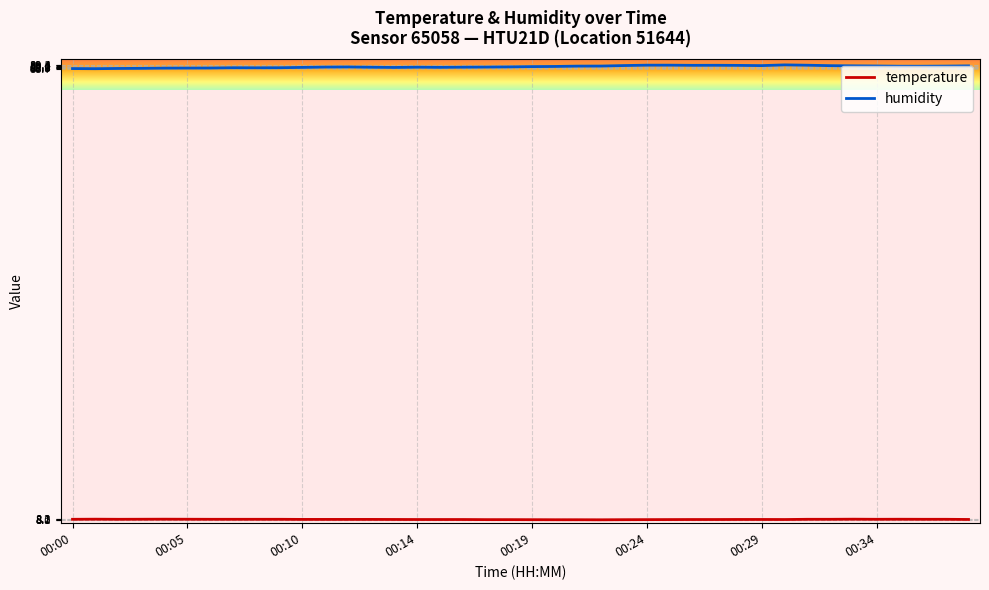

Which series has the largest range (max minus min)?

humidity